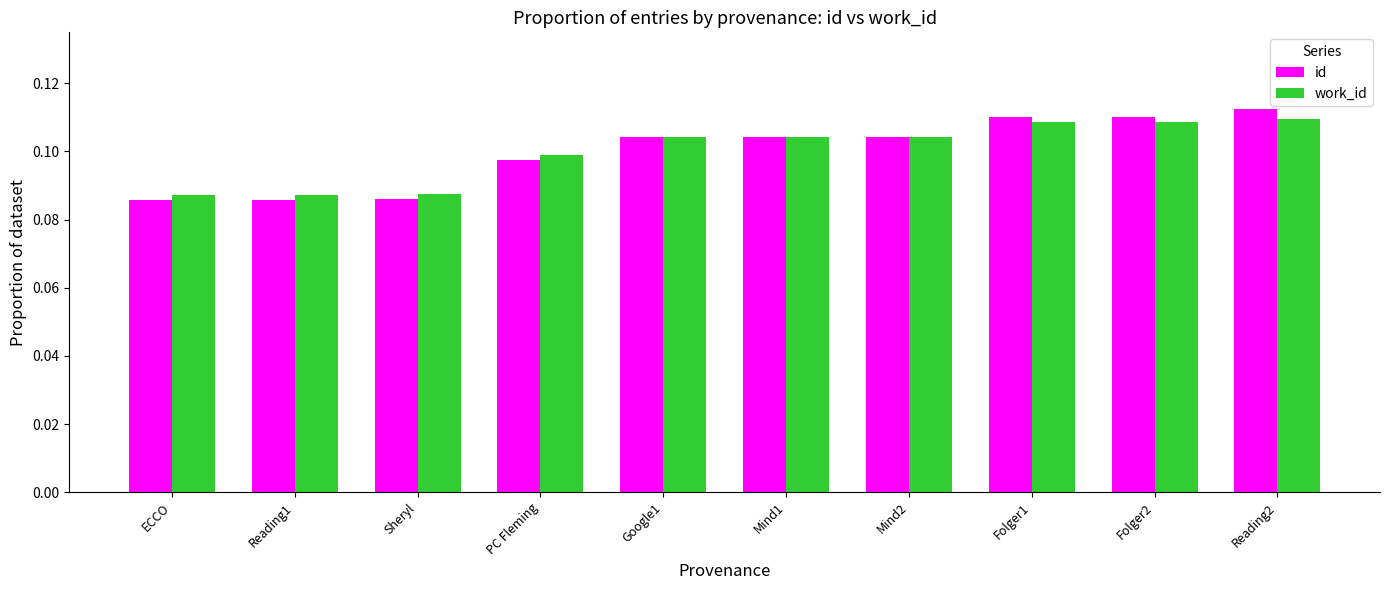

How many series are shown in this chart?

2